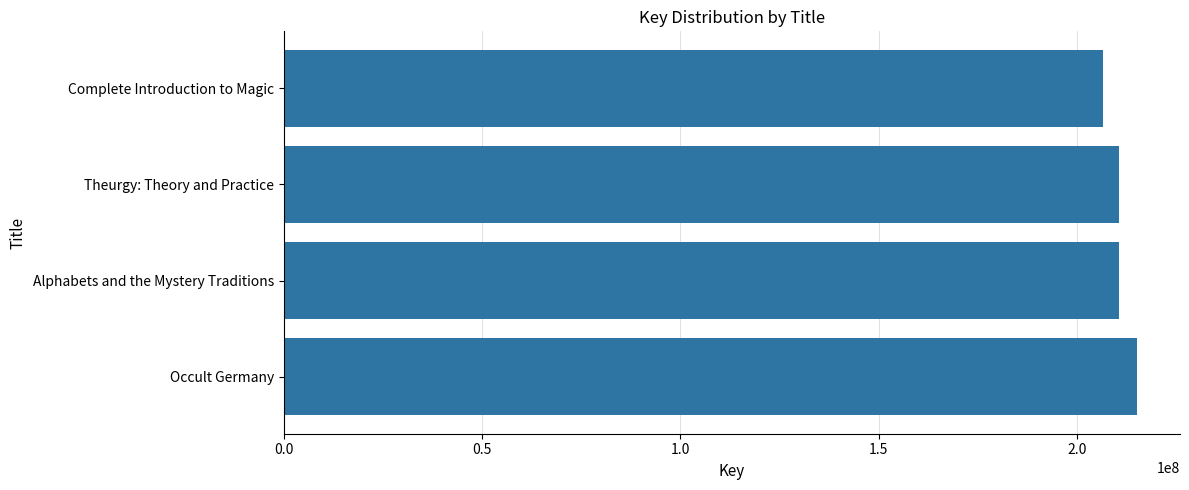

Does the chart contain stacked bars?

No